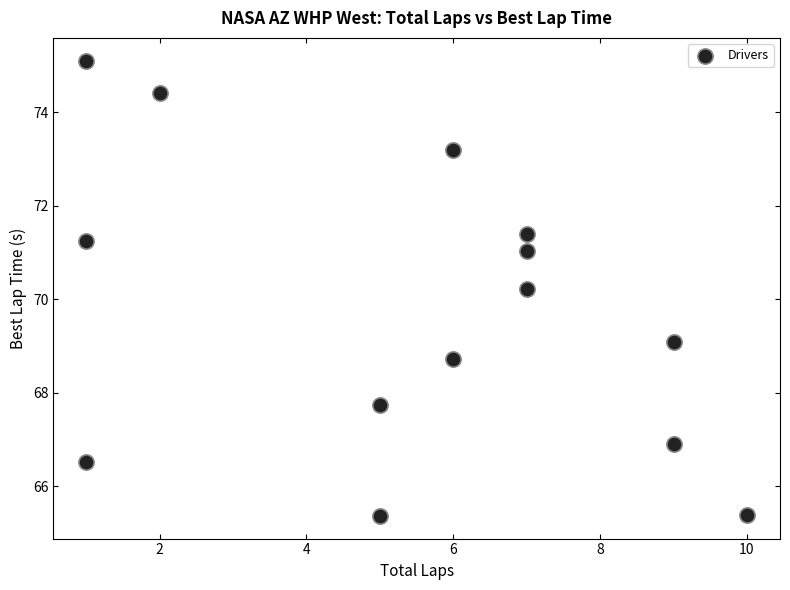

What Y value in the scatter plot is closest to 70?

70.2